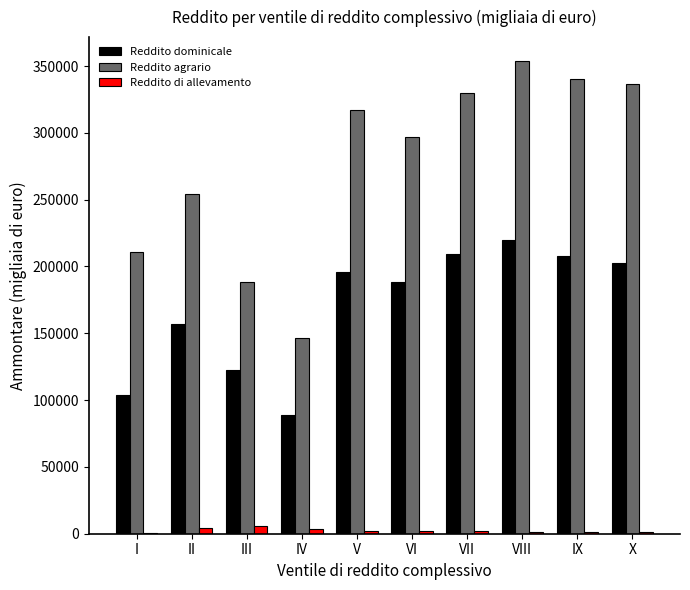

At which category is the sum across all series the highest?

VIII